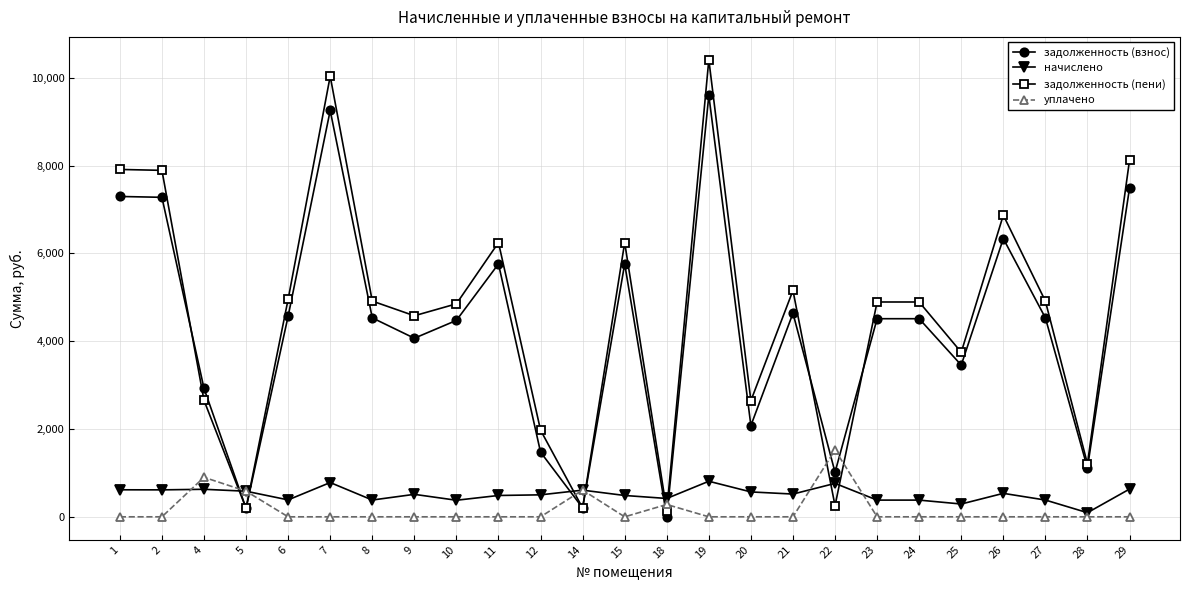

How many categories are shown in the chart?

25